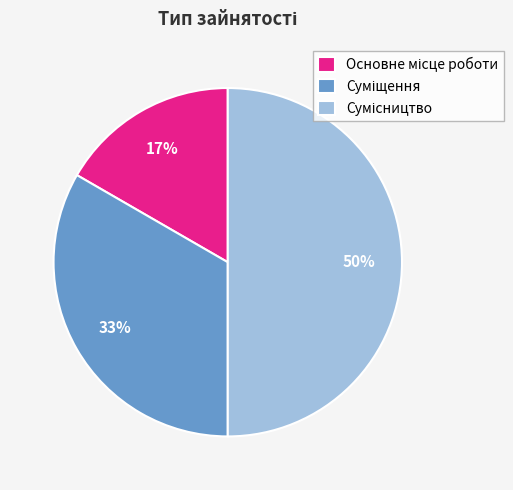

To the nearest percent, what is the difference between the largest and smallest slice percentages?

33%